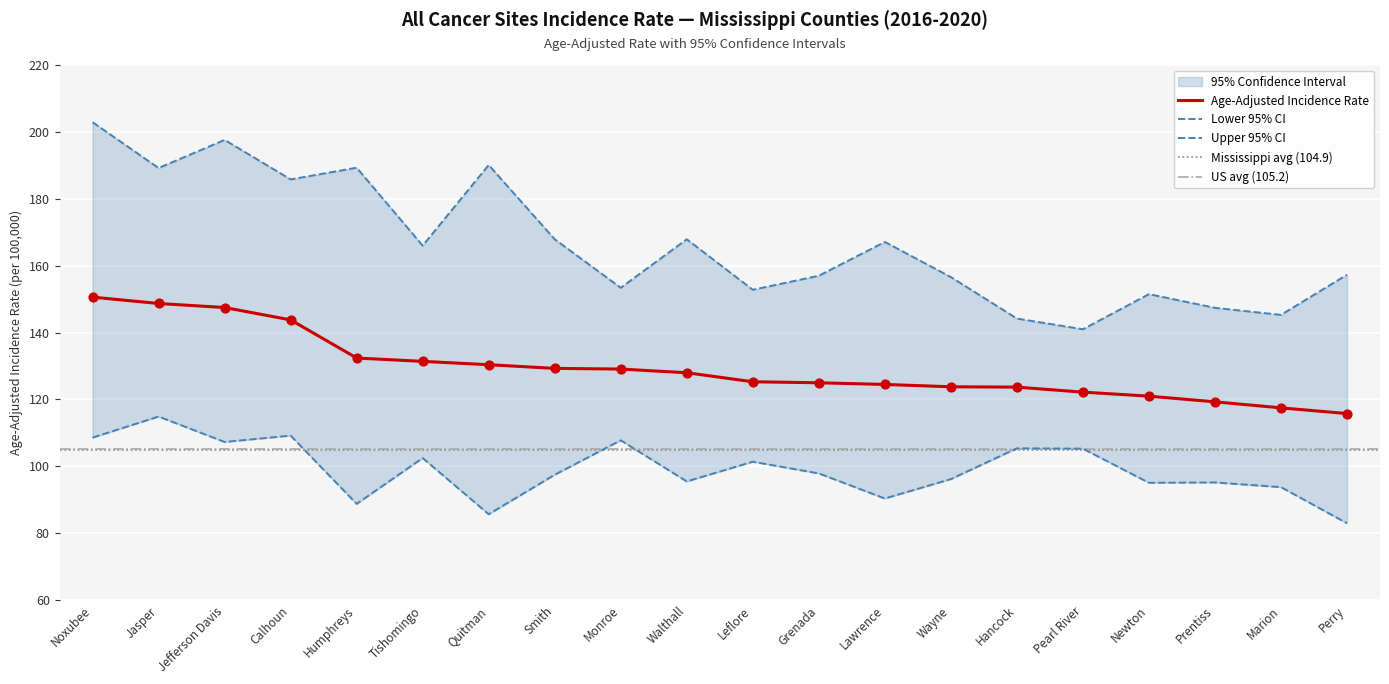

At which category is the sum across all series the highest?

Noxubee